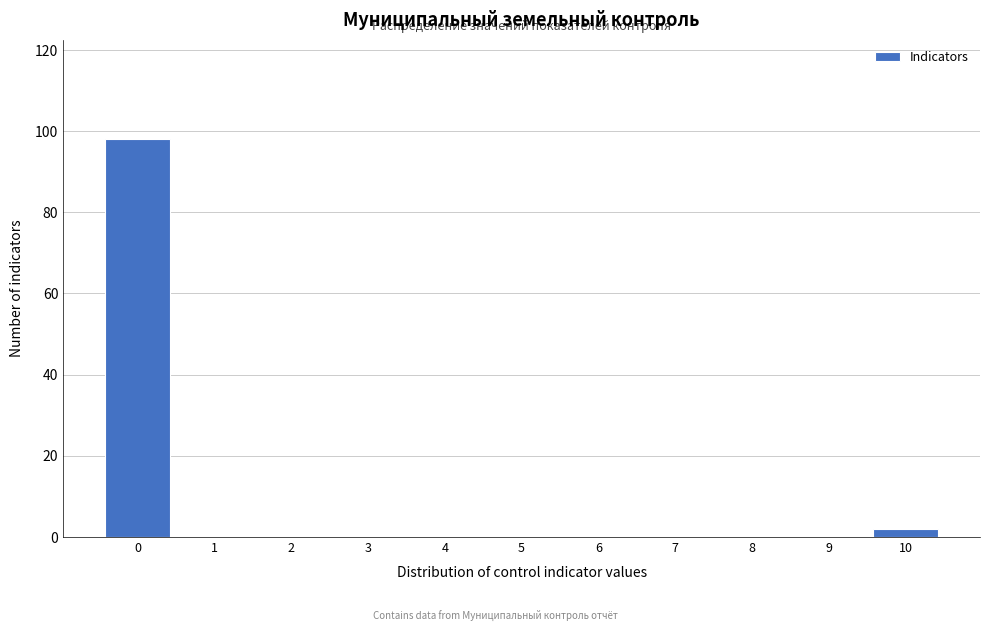

Reading left to right, what are all the values shown in this chart?

0=98	1=0	2=0	3=0	4=0	5=0	6=0	7=0	8=0	9=0	10=2